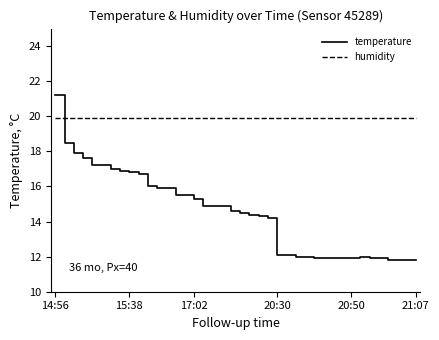

Which series has the widest spread of values?

temperature